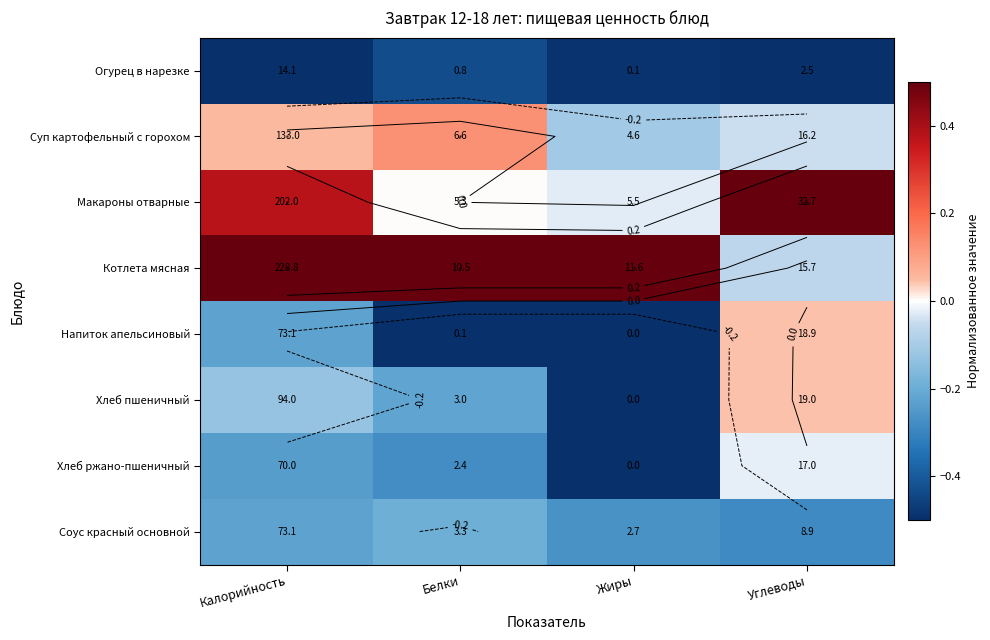

What is the difference between the highest and lowest values at Жиры?

1.0